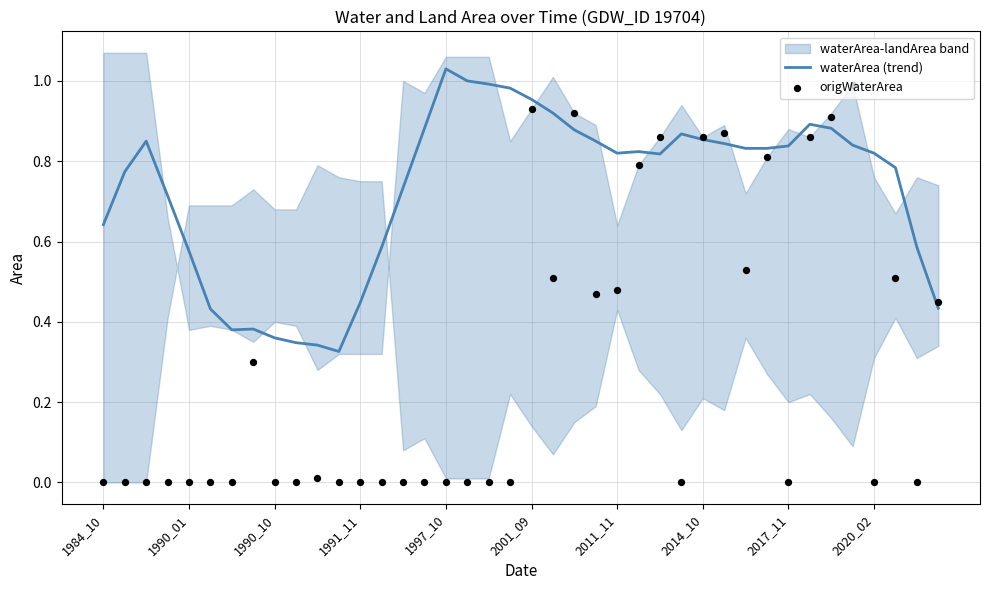

Which series has the largest total across all categories?

waterArea (trend)